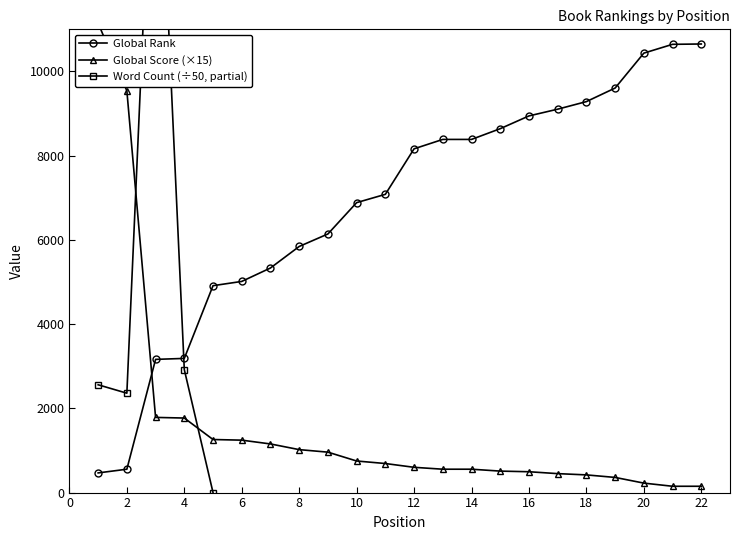

List the labels in order of Global Rank value, smallest first.

1, 2, 3, 4, 5, 6, 7, 8, 9, 10, 11, 12, 13, 14, 15, 16, 17, 18, 19, 20, 21, 22